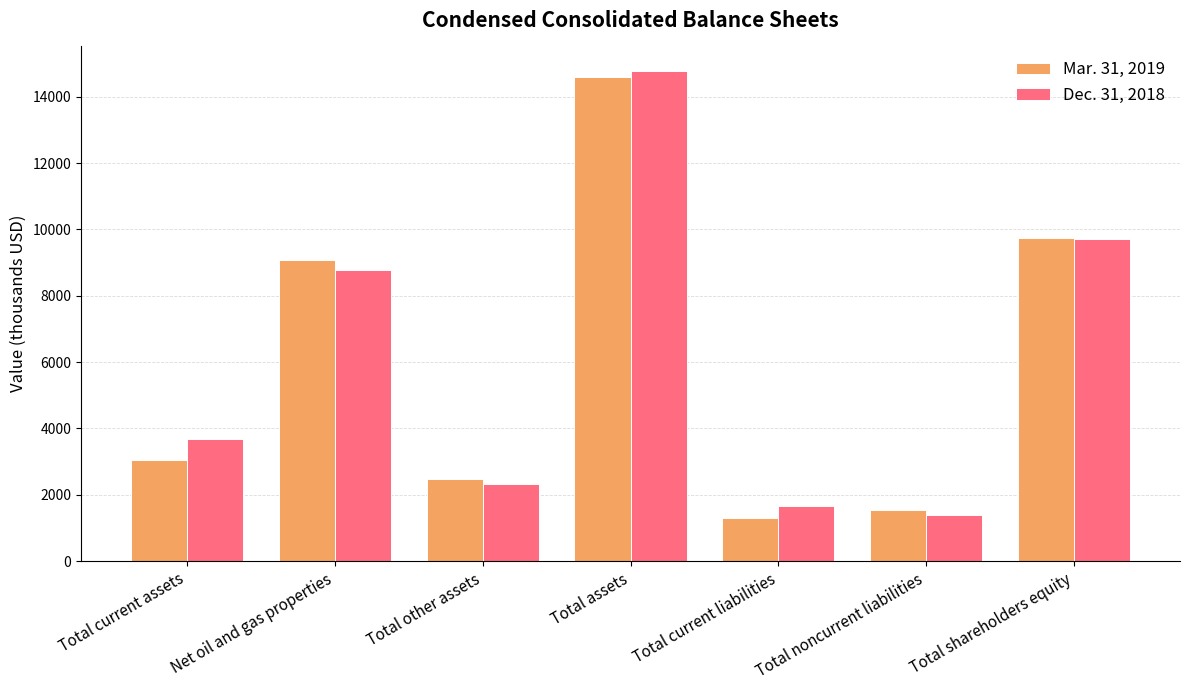

Which series changed the most between Total current assets and Total shareholders equity?

Mar. 31, 2019